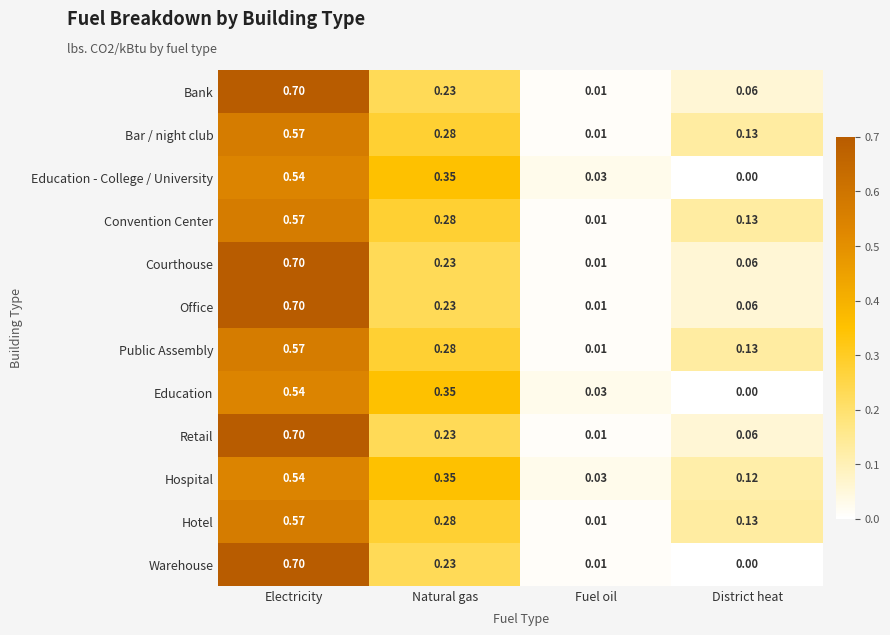

At which category is the sum across all series the highest?

Electricity